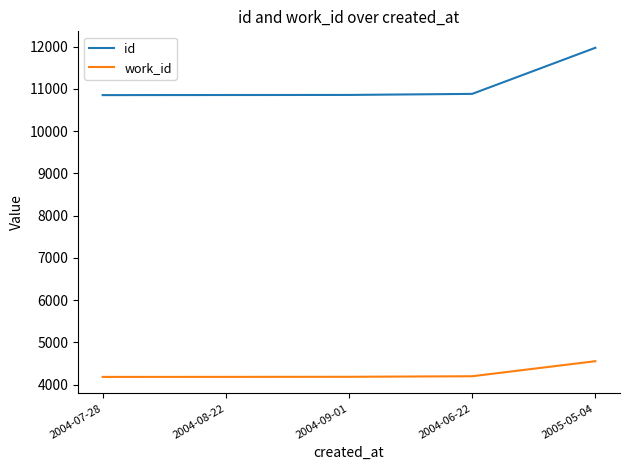

Is it true that work_id equals 4186 at 2004-09-01?

True